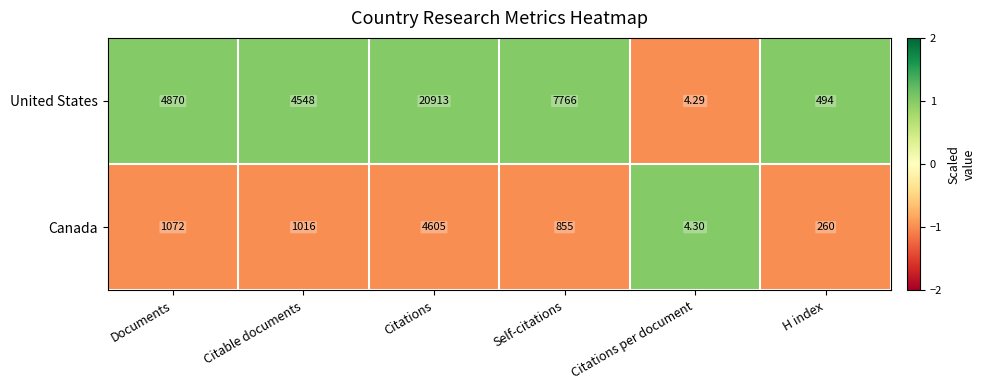

Which label corresponds to the largest value in the chart?

Citations